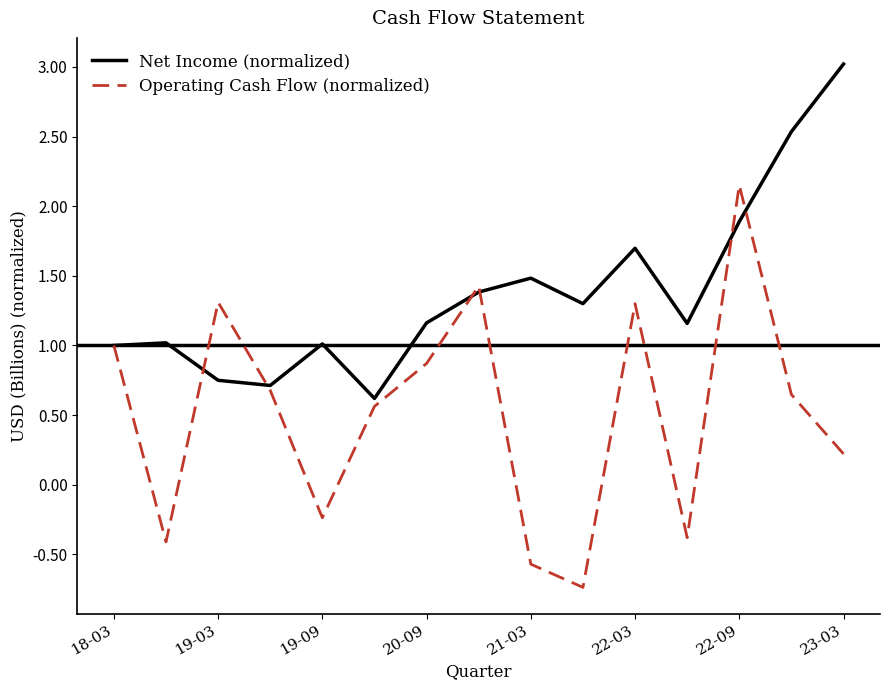

Which series has the widest spread of values?

Operating Cash Flow (normalized)